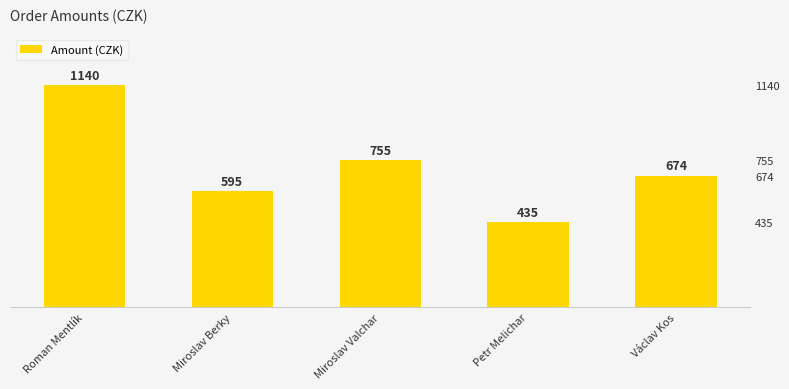

Is it true that the value at Miroslav Valchar is 1104?

False